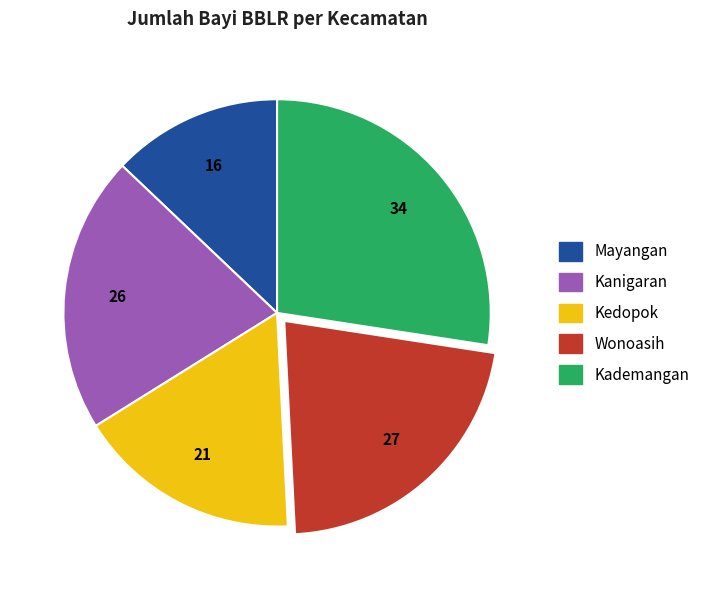

Is there any slice that represents more than half of the pie?

No